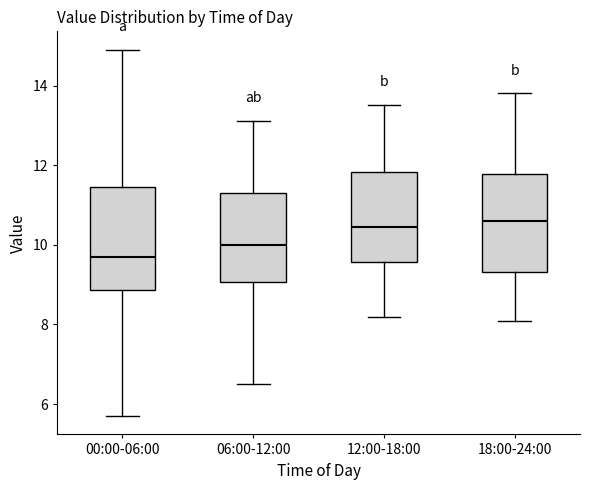

Reading left to right, transcribe this box plot: for each box, give where its median line is, the range the box spans, and where its two whiskers end, as read against the y-axis. The values are not printed on the chart, so give them approximately, as read against the axis.

00:00-06:00: median 9.8, box 8.8 to 11.4, whiskers 5.8 to 15.0
06:00-12:00: median 10.0, box 9.0 to 11.4, whiskers 6.6 to 13.2
12:00-18:00: median 10.4, box 9.6 to 11.8, whiskers 8.2 to 13.6
18:00-24:00: median 10.6, box 9.4 to 11.8, whiskers 8.2 to 13.8